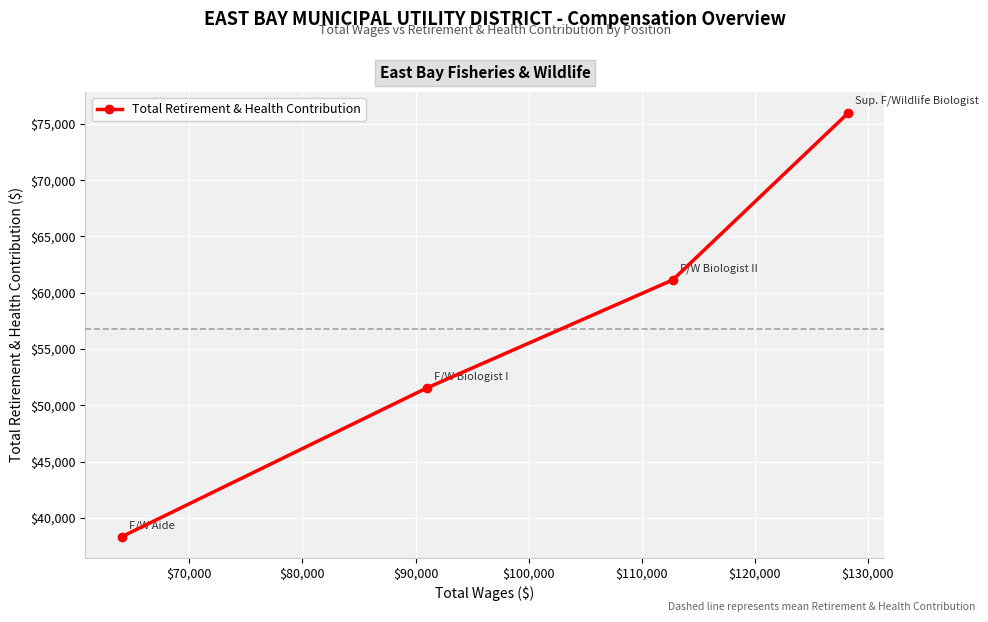

How many data points are less than 61140?

2